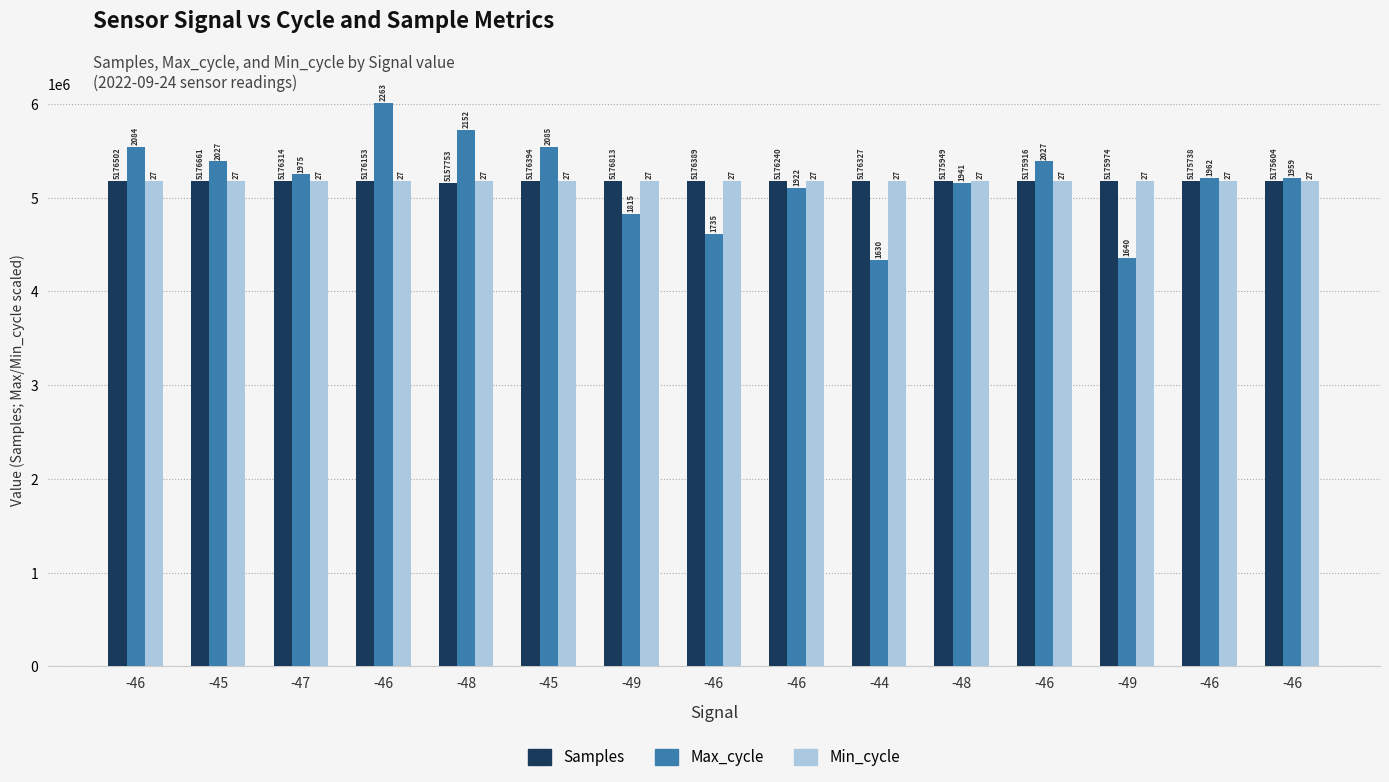

What are all the series names shown in the legend?

Samples, Max_cycle, Min_cycle